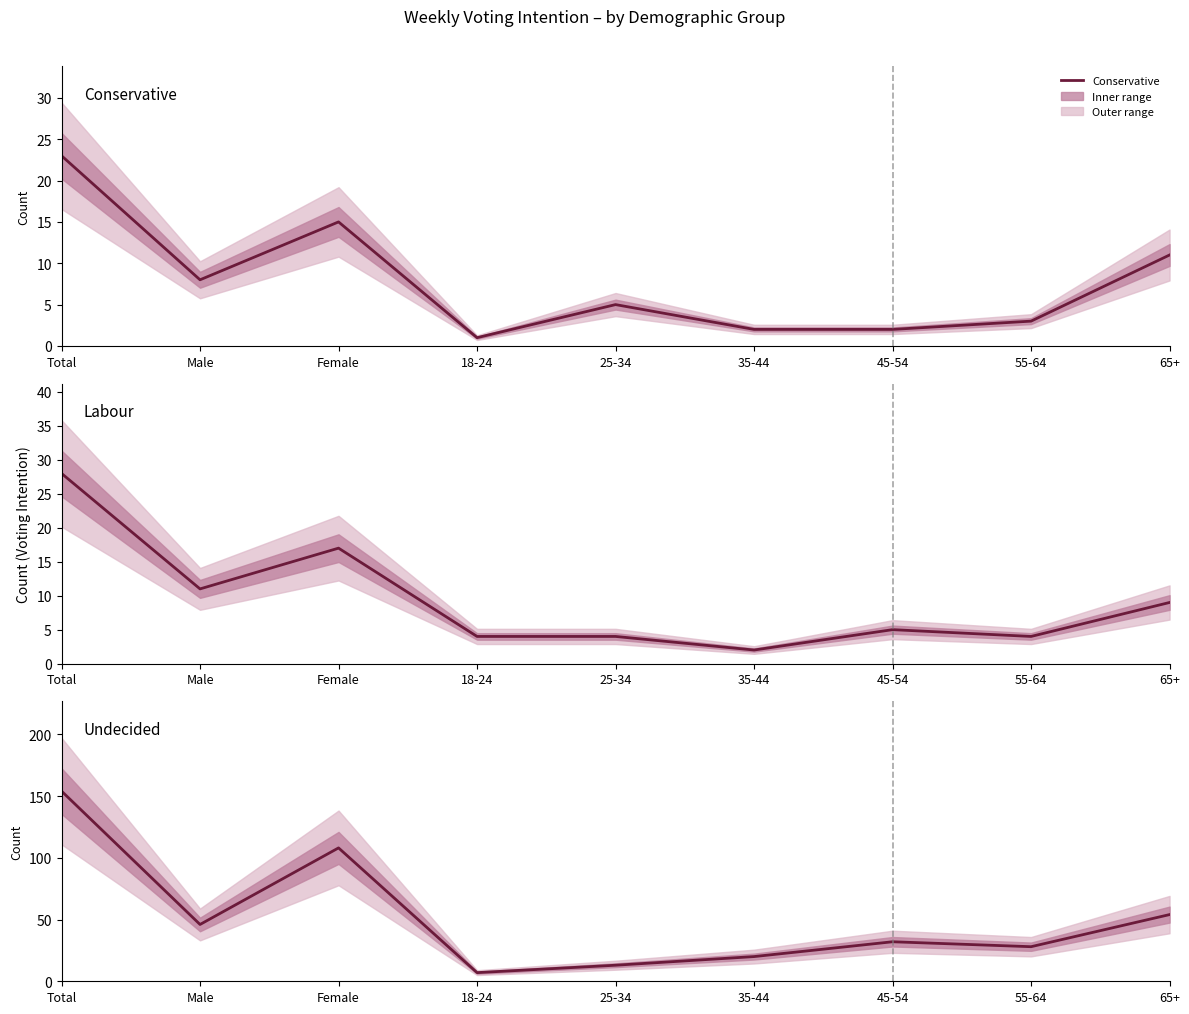

What is the difference between the maximum and second lowest values in the Undecided series?

141